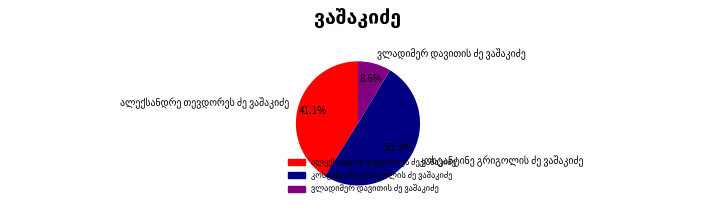

To the nearest percent, what is the average slice percentage?

33%